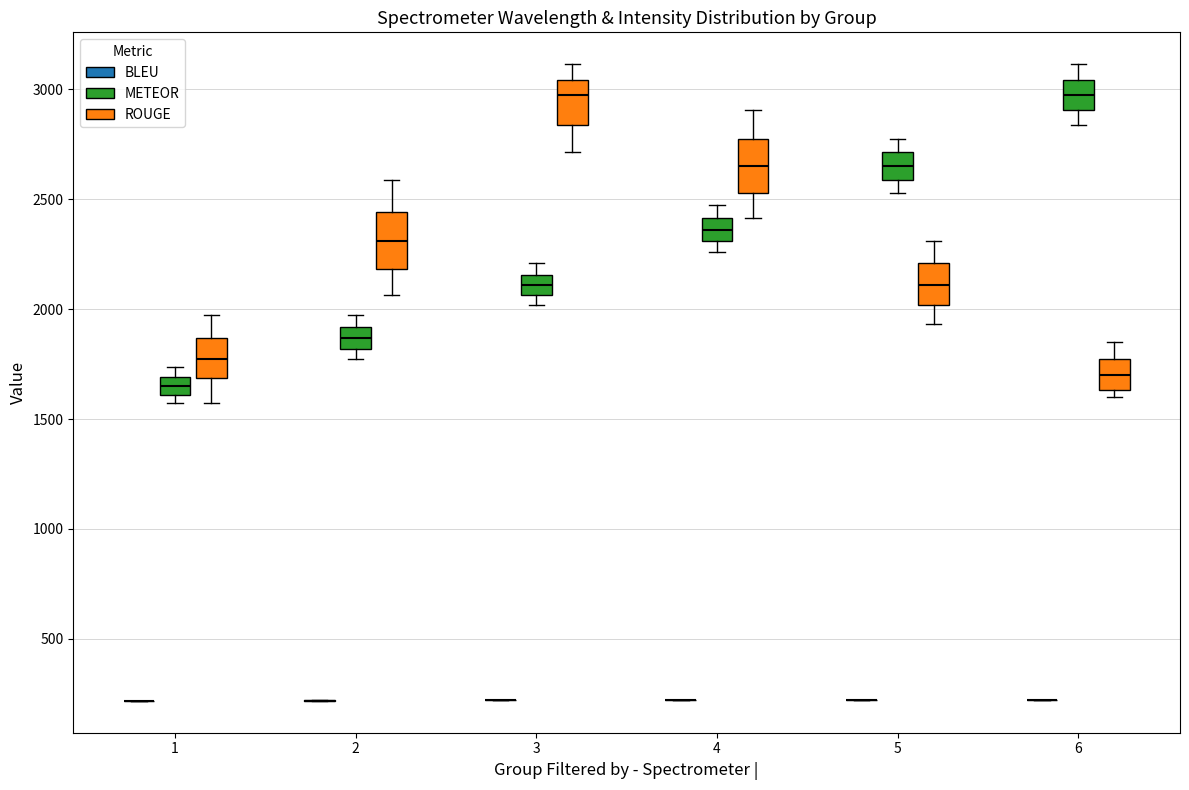

Reading left to right, read every box against the y-axis: the position of its median line, the range the box covers, and the ends of its whiskers. The values are not printed on the chart, so give them approximately, as read against the axis.

1 (BLEU): box collapsed to a line at 200, whiskers 200 to 200
1 (METEOR): median 1650, box 1600 to 1700, whiskers 1550 to 1750
1 (ROUGE): median 1750, box 1700 to 1850, whiskers 1550 to 1950
2 (BLEU): box collapsed to a line at 200, whiskers 200 to 200
2 (METEOR): median 1850, box 1800 to 1900, whiskers 1750 to 1950
2 (ROUGE): median 2300, box 2200 to 2450, whiskers 2050 to 2600
3 (BLEU): box collapsed to a line at 200, whiskers 200 to 200
3 (METEOR): median 2100, box 2050 to 2150, whiskers 2000 to 2200
3 (ROUGE): median 2950, box 2850 to 3050, whiskers 2700 to 3100
4 (BLEU): box collapsed to a line at 200, whiskers 200 to 200
4 (METEOR): median 2350, box 2300 to 2400, whiskers 2250 to 2450
4 (ROUGE): median 2650, box 2550 to 2800, whiskers 2400 to 2900
5 (BLEU): box collapsed to a line at 200, whiskers 200 to 200
5 (METEOR): median 2650, box 2600 to 2700, whiskers 2550 to 2800
5 (ROUGE): median 2100, box 2000 to 2200, whiskers 1950 to 2300
6 (BLEU): box collapsed to a line at 200, whiskers 200 to 200
6 (METEOR): median 2950, box 2900 to 3050, whiskers 2850 to 3100
6 (ROUGE): median 1700, box 1650 to 1750, whiskers 1600 to 1850